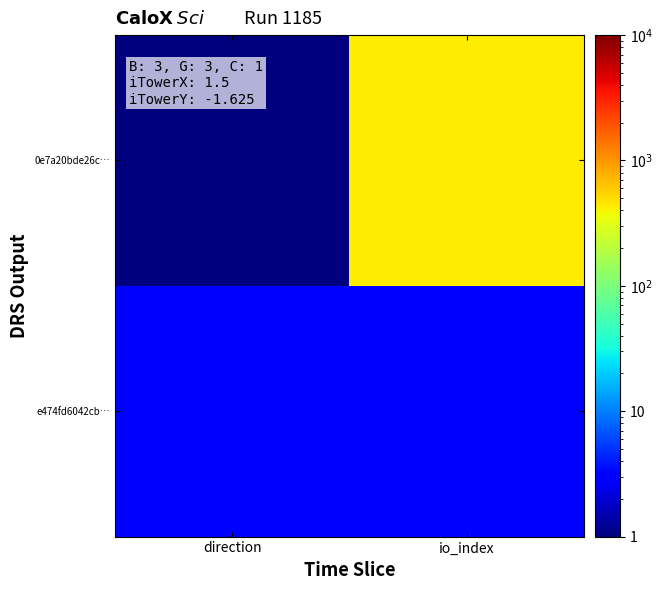

Reading left to right, list all the values displayed in this chart.

0e7a20bde26c…: direction=1	io_index=437
e474fd6042cb…: direction=3	io_index=3